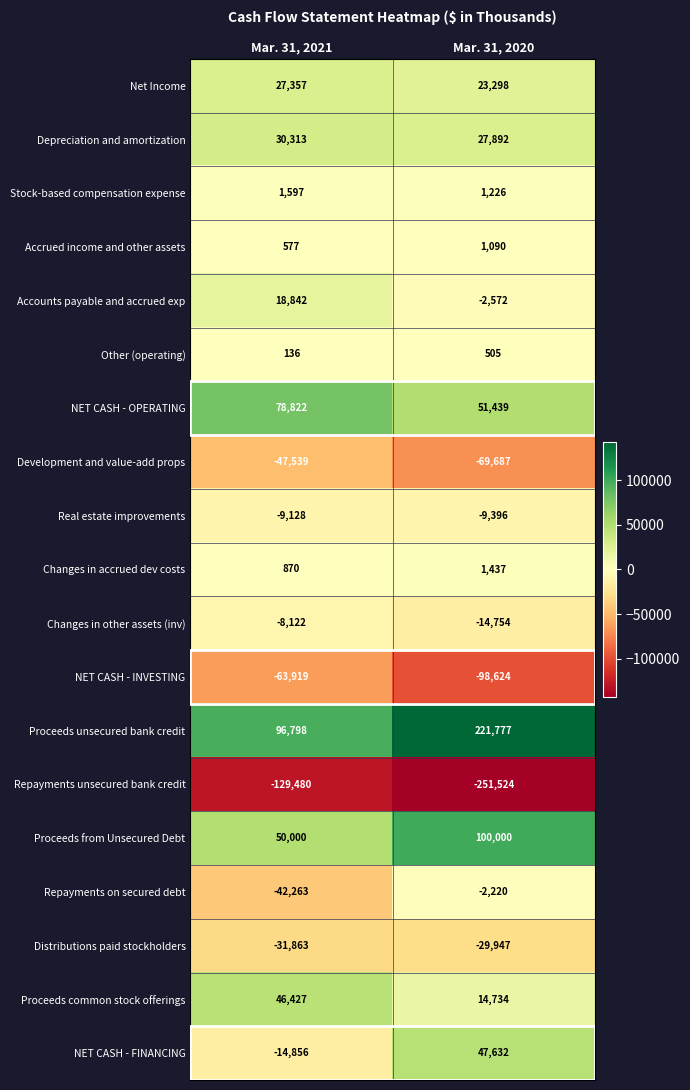

What is the difference between the highest and lowest values at Mar. 31, 2020?

473301